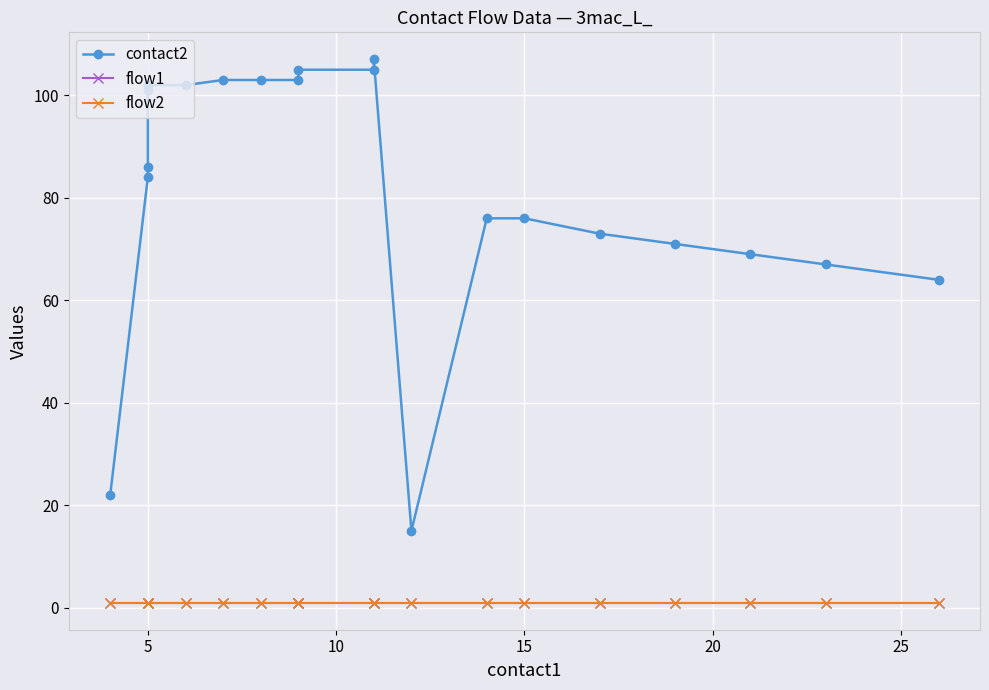

List the series in order of their peak value, highest first.

contact2, flow1, flow2